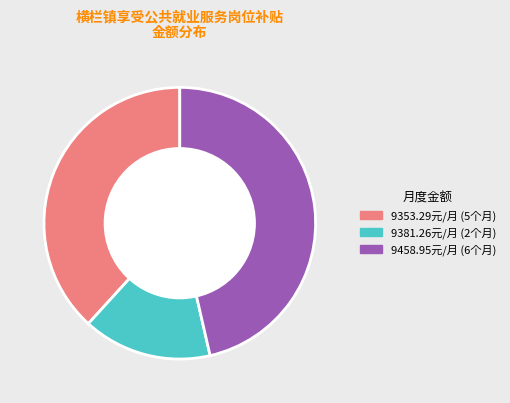

Is there a majority slice in this chart?

No